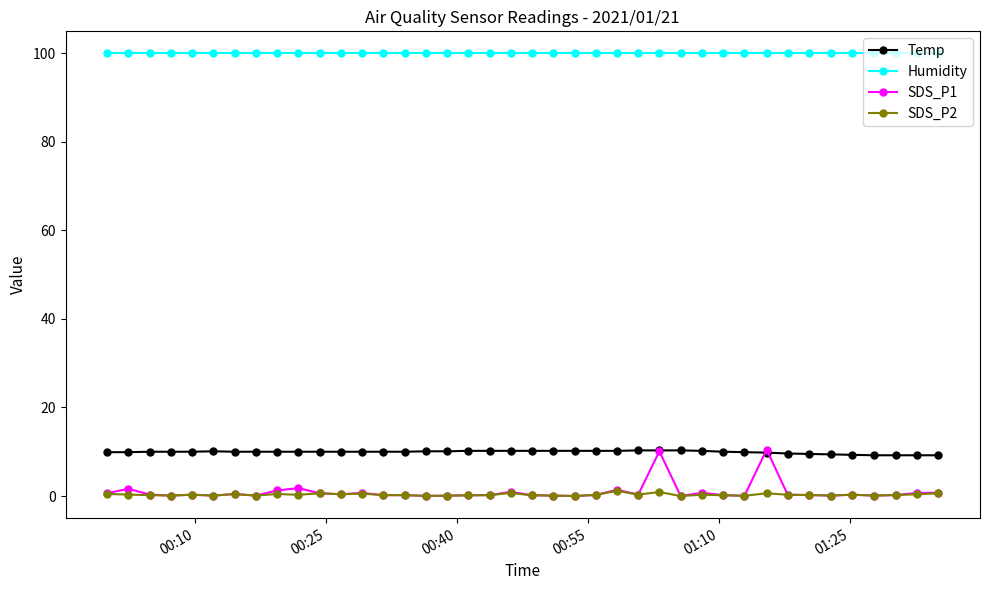

Which series has the largest range (max minus min)?

SDS_P1